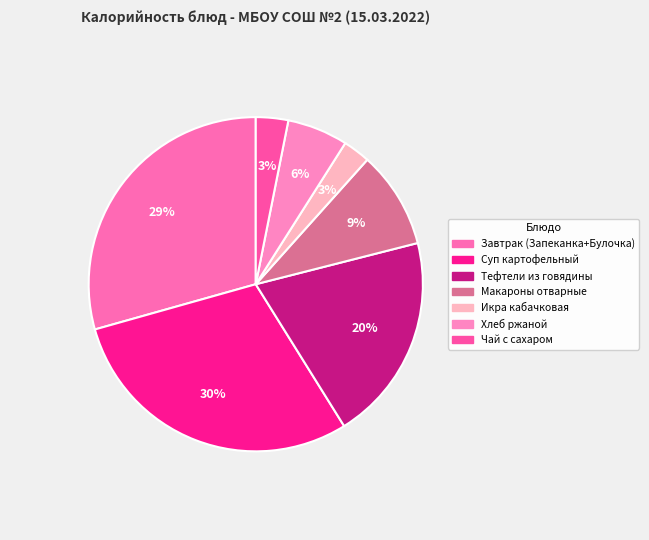

Is there any slice that represents more than half of the pie?

No